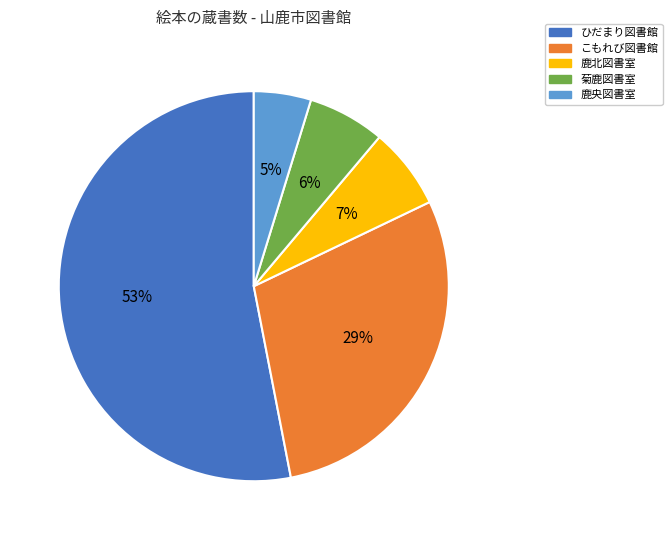

Count the number of slices in the pie.

5